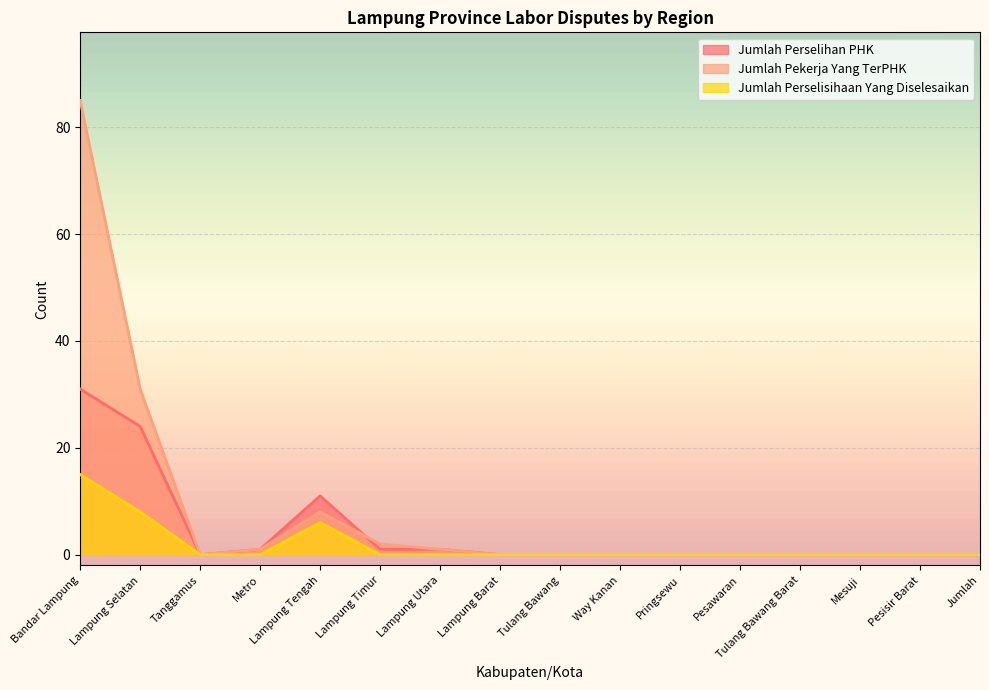

Reading left to right, what are all the values shown in this chart?

Jumlah_Perselihan_PHK: Bandar Lampung=31	Lampung Selatan=24	Tanggamus=0	Metro=1	Lampung Tengah=11	Lampung Timur=1	Lampung Utara=1	Lampung Barat=0	Tulang Bawang=0	Way Kanan=0	Pringsewu=0	Pesawaran=0	Tulang Bawang Barat=0	Mesuji=0	Pesisir Barat=0	Jumlah=0
Jumlah_Pekerja_Yang_TerPHK: Bandar Lampung=85	Lampung Selatan=31	Tanggamus=0	Metro=1	Lampung Tengah=8	Lampung Timur=2	Lampung Utara=1	Lampung Barat=0	Tulang Bawang=0	Way Kanan=0	Pringsewu=0	Pesawaran=0	Tulang Bawang Barat=0	Mesuji=0	Pesisir Barat=0	Jumlah=0
Jumlah_Perselisihaan_Yang_Diselesaikan: Bandar Lampung=15	Lampung Selatan=8	Tanggamus=0	Metro=0	Lampung Tengah=6	Lampung Timur=0	Lampung Utara=0	Lampung Barat=0	Tulang Bawang=0	Way Kanan=0	Pringsewu=0	Pesawaran=0	Tulang Bawang Barat=0	Mesuji=0	Pesisir Barat=0	Jumlah=0